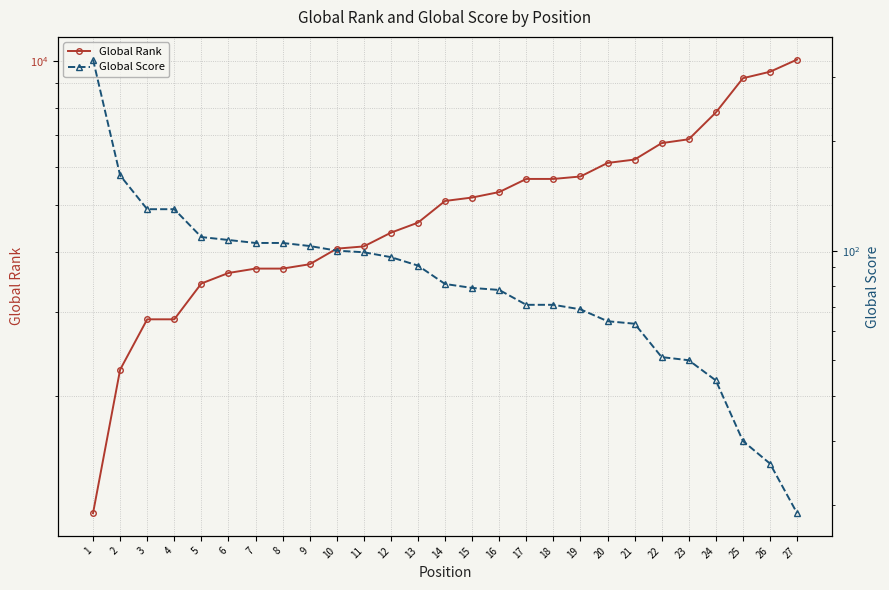

Reading left to right, transcribe all the data shown in this chart.

Global Rank: 1=1140	2=2271	3=2893	4=2893	5=3436	6=3614	7=3691	8=3691	9=3769	10=4062	11=4106	12=4386	13=4603	14=5108	15=5193	16=5331	17=5678	18=5678	19=5745	20=6131	21=6232	22=6744	23=6870	24=7813	25=9211	26=9501	27=10074
Global Score: 1=335	2=161	3=130	4=130	5=109	6=107	7=105	8=105	9=103	10=100	11=99	12=96	13=91	14=81	15=79	16=78	17=71	18=71	19=69	20=64	21=63	22=51	23=50	24=44	25=30	26=26	27=19